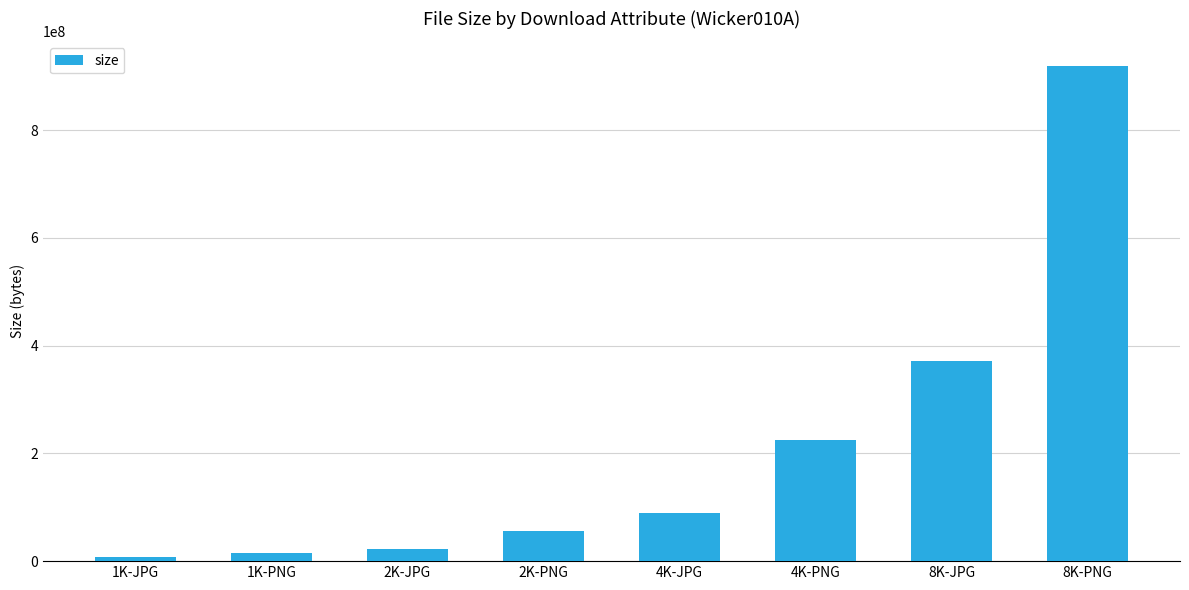

Reading left to right, what are all the values shown in this chart?

1K-JPG=7047129	1K-PNG=15262973	2K-JPG=23397734	2K-PNG=56845542	4K-JPG=89581107	4K-PNG=224443046	8K-JPG=371304513	8K-PNG=918597102